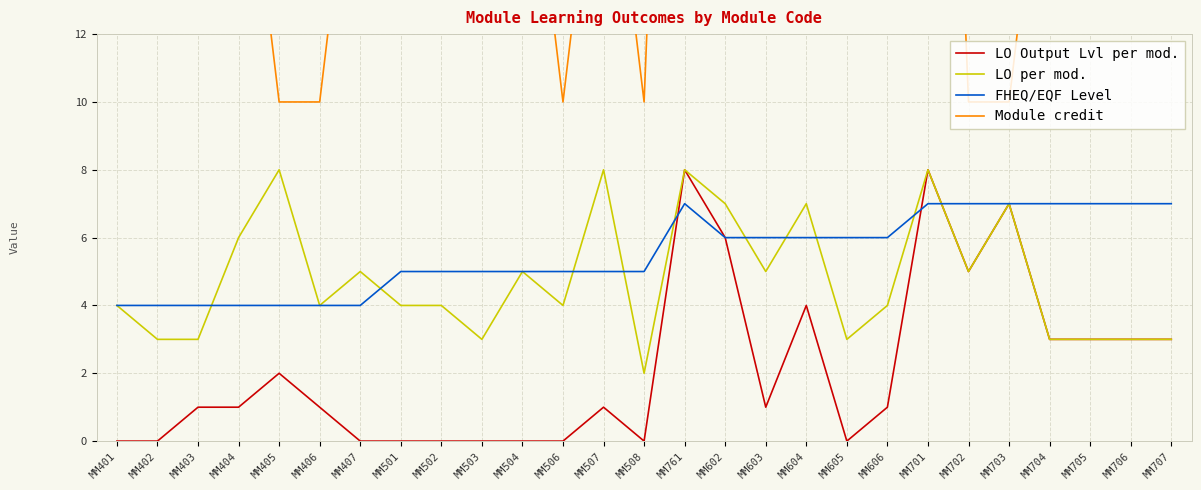

True or false: Module credit and LO per mod. cross at least once.

False